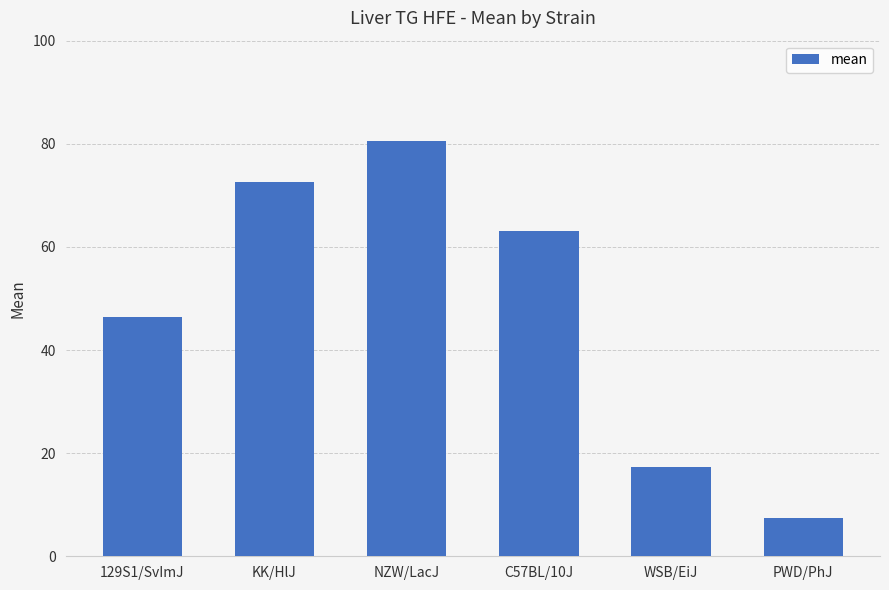

Is it true that the value at WSB/EiJ is 27.9?

False